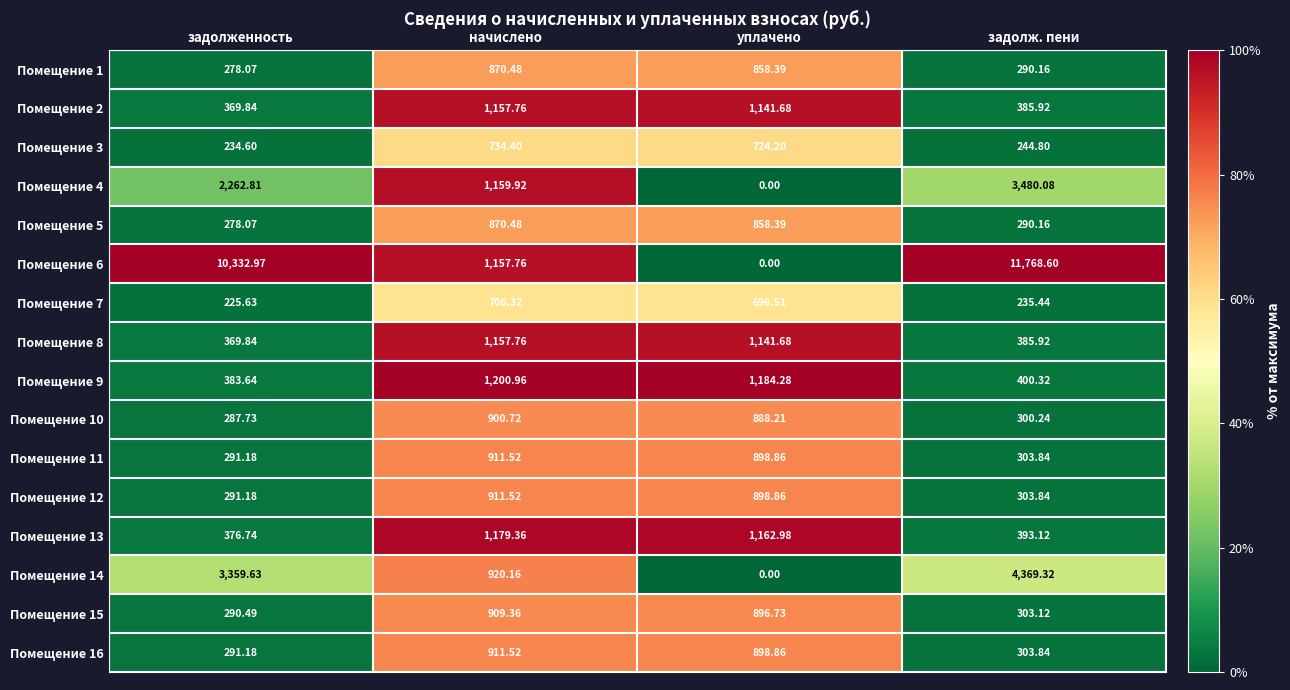

Which label corresponds to the smallest value in the chart?

уплачено